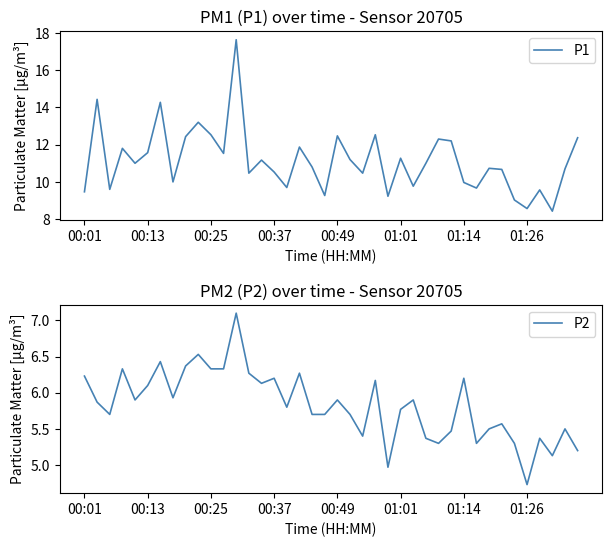

What is the minimum value for P1?

8.4